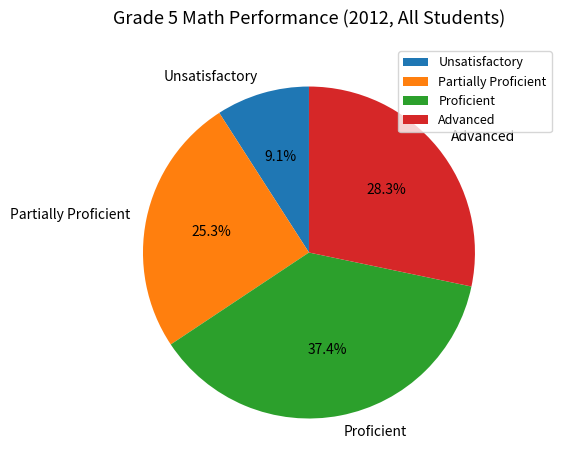

Is there any slice that represents more than half of the pie?

No